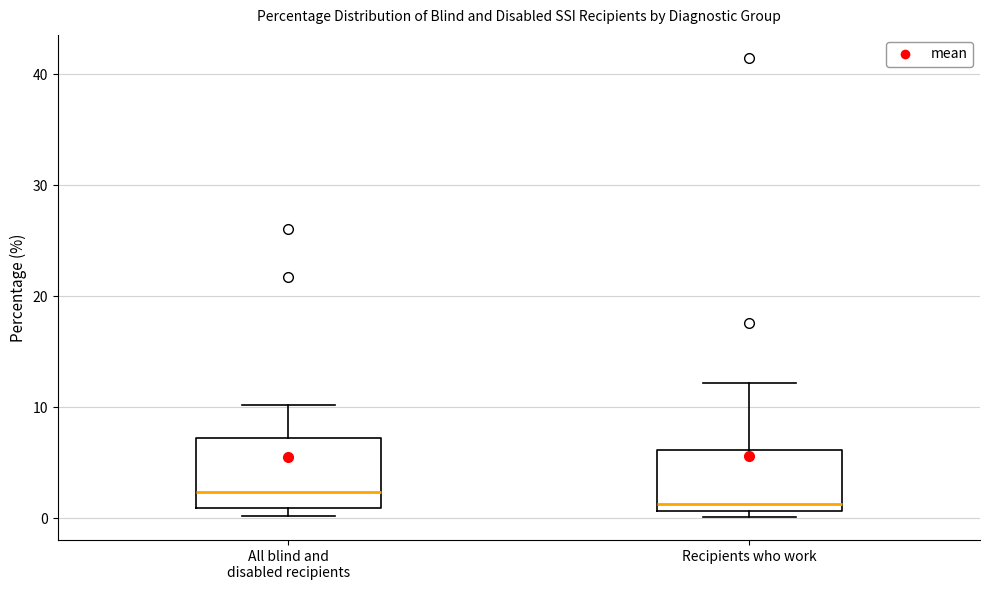

Reading left to right, transcribe this box plot: for each box, give where its median line is, the range the box spans, and where its two whiskers end, as read against the y-axis. The values are not printed on the chart, so give them approximately, as read against the axis.

All blind and disabled recipients: median 2, box 1 to 7, whiskers 0 to 10
Recipients who work: median 1 (just above the box's lower edge), box 1 to 6, whiskers 0 to 12